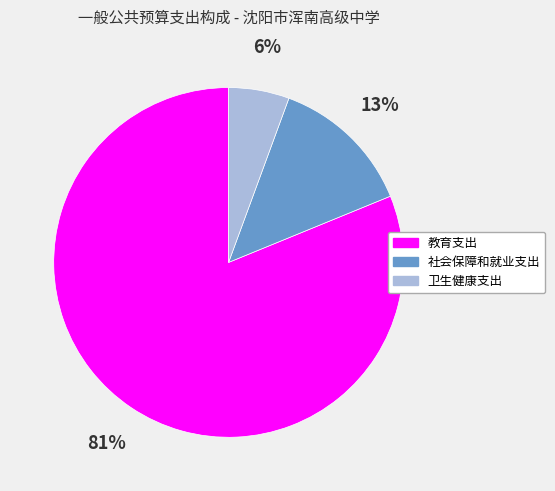

Is the sum of 社会保障和就业支出 and 教育支出 greater than half?

Yes